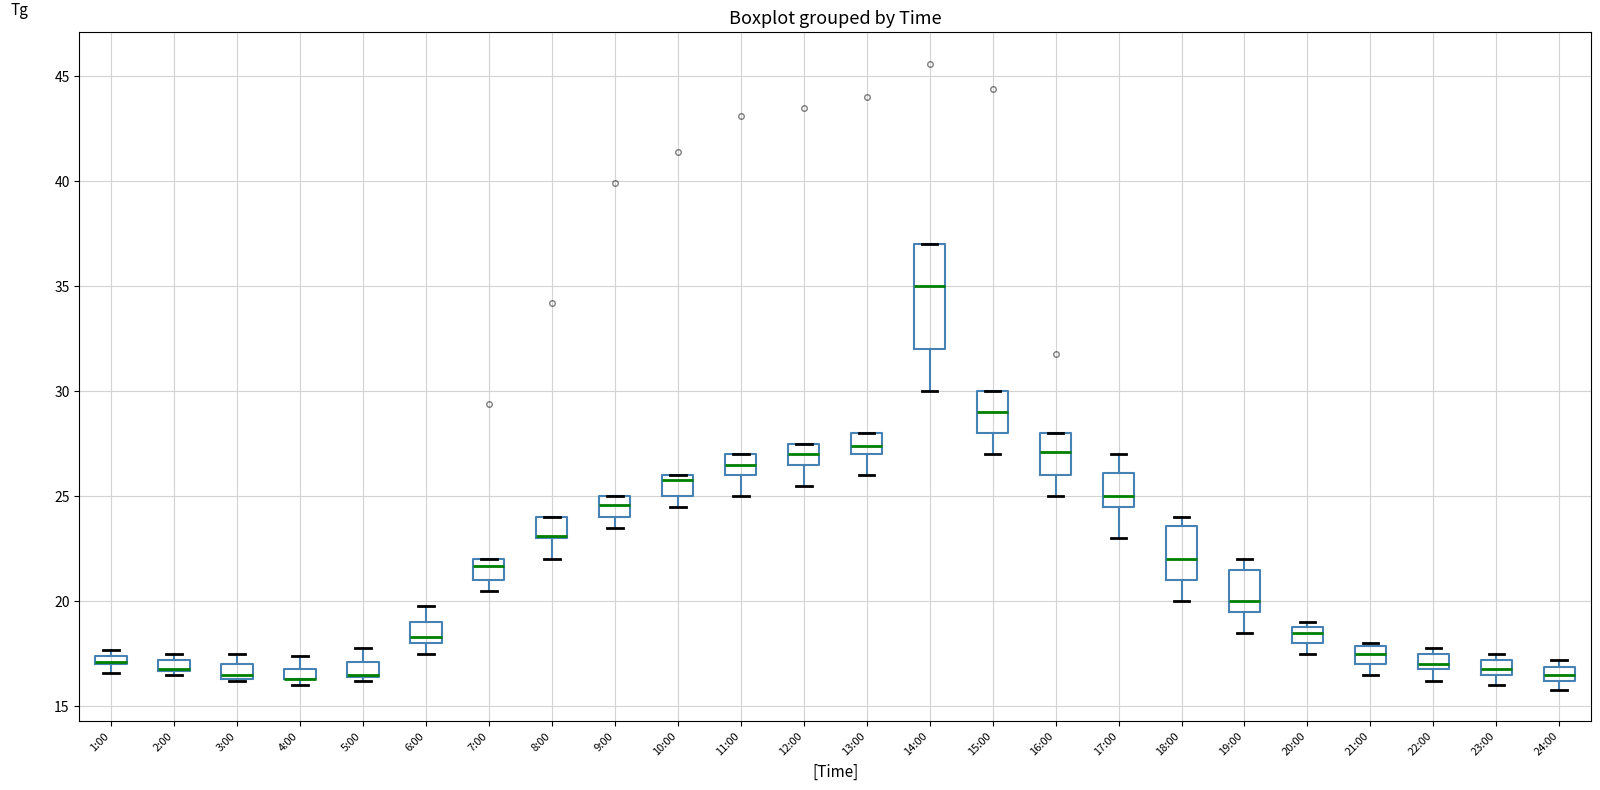

Where is the lower edge of the box for 21:00 on the y-axis? The values are not printed on the chart, so give them approximately, as read against the axis.

17.0